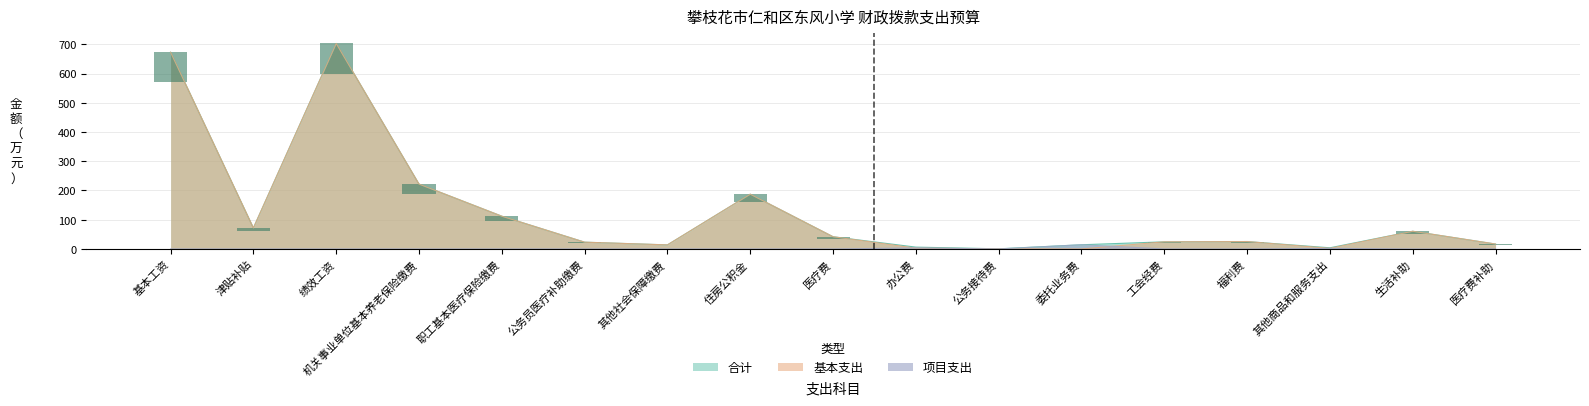

The 合计 series shows 21.7 at 委托业务费. True or false?

False